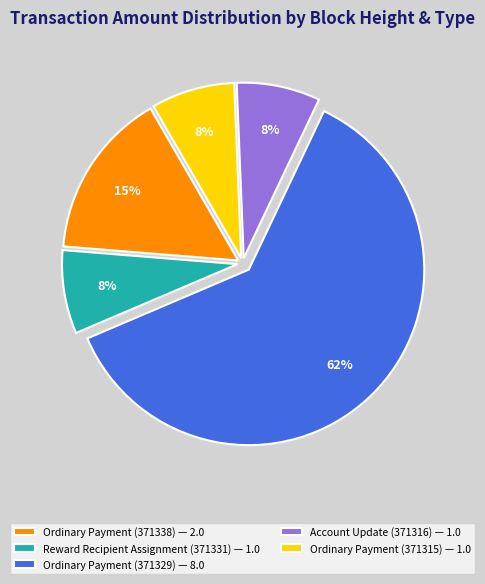

Does Ordinary Payment (371329) — 8.0 represent more than half of the total?

Yes